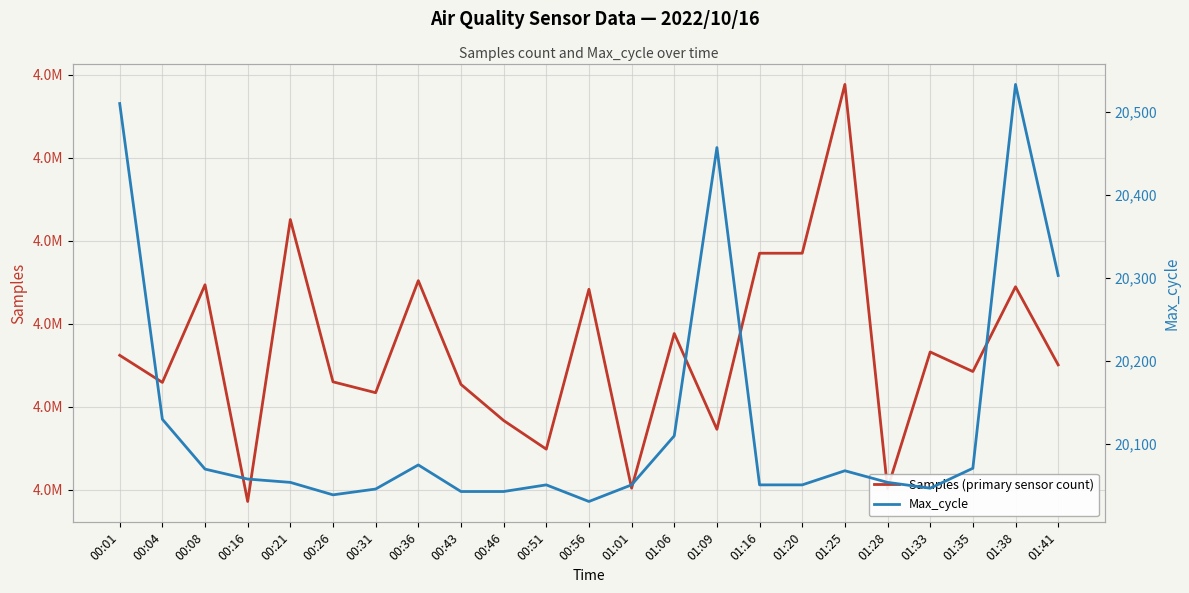

Where is Max_cycle nearest to the value 20282?

01:41